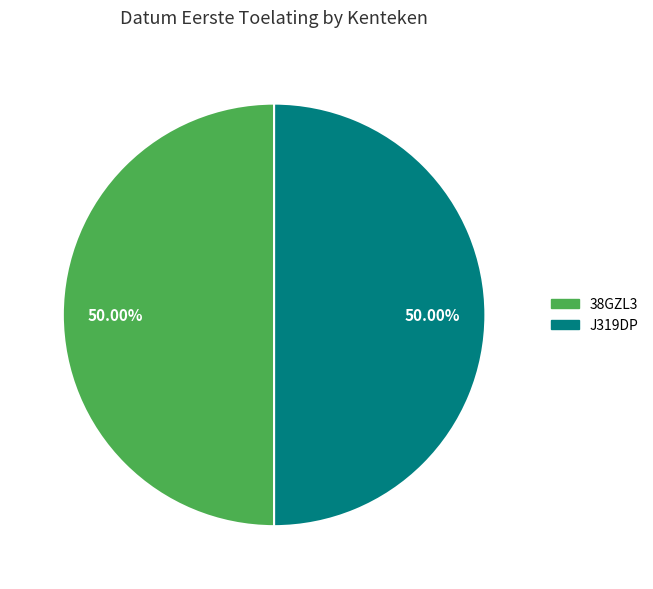

Do 38GZL3 and J319DP together represent more than half of the pie?

Yes